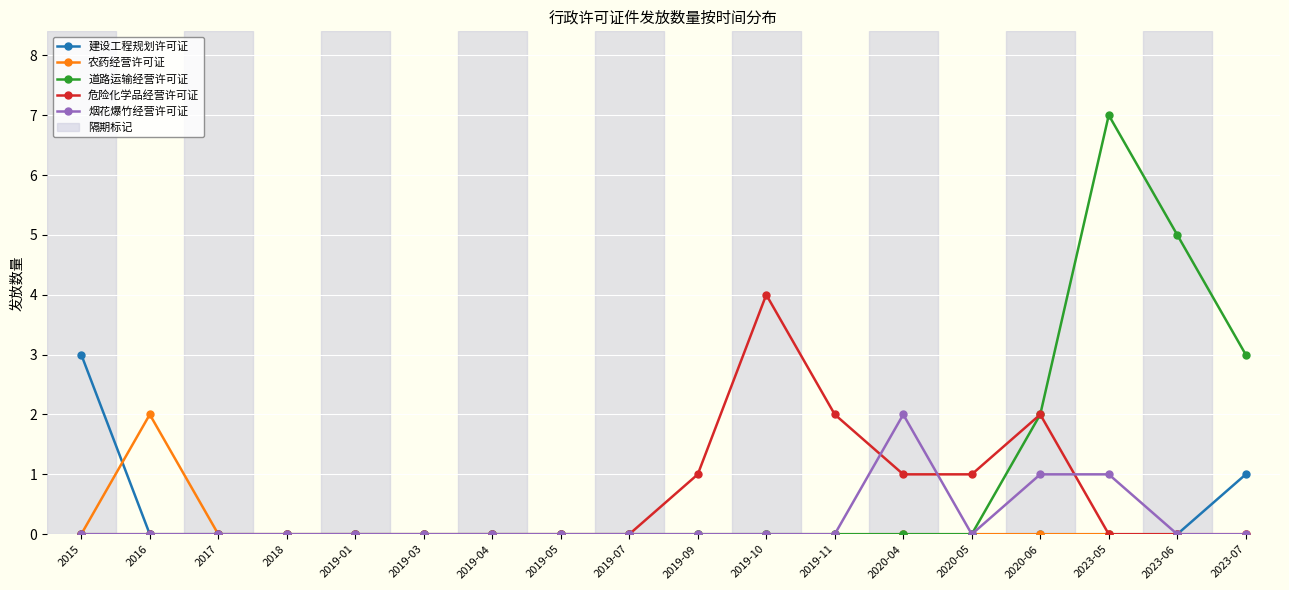

Reading left to right, list all the values displayed in this chart.

建设工程规划许可证: 3	0	0	0	0	0	0	0	0	0	0	0	0	0	0	0	0	1
农药经营许可证: 0	2	0	0	0	0	0	0	0	0	0	0	0	0	0	0	0	0
道路运输经营许可证: 0	0	0	0	0	0	0	0	0	0	0	0	0	0	2	7	5	3
危险化学品经营许可证: 0	0	0	0	0	0	0	0	0	1	4	2	1	1	2	0	0	0
烟花爆竹经营许可证: 0	0	0	0	0	0	0	0	0	0	0	0	2	0	1	1	0	0